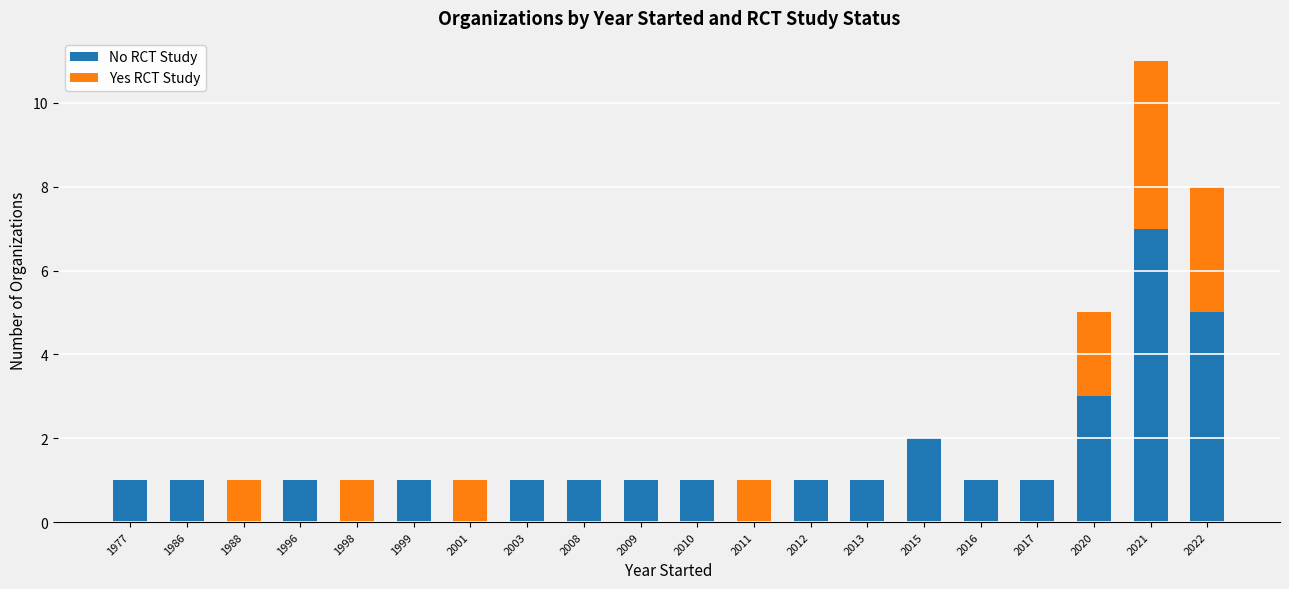

Which category has the highest value in the No RCT Study series?

2021